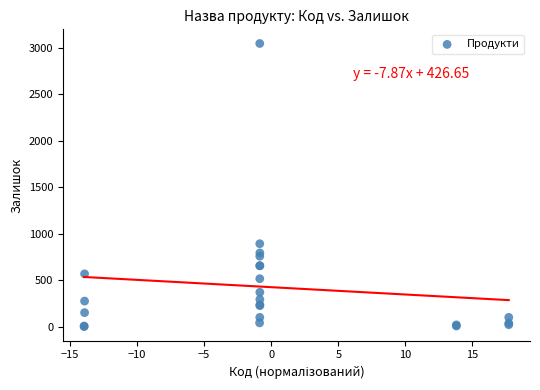

What Y value in the scatter plot is closest to 1525?

894